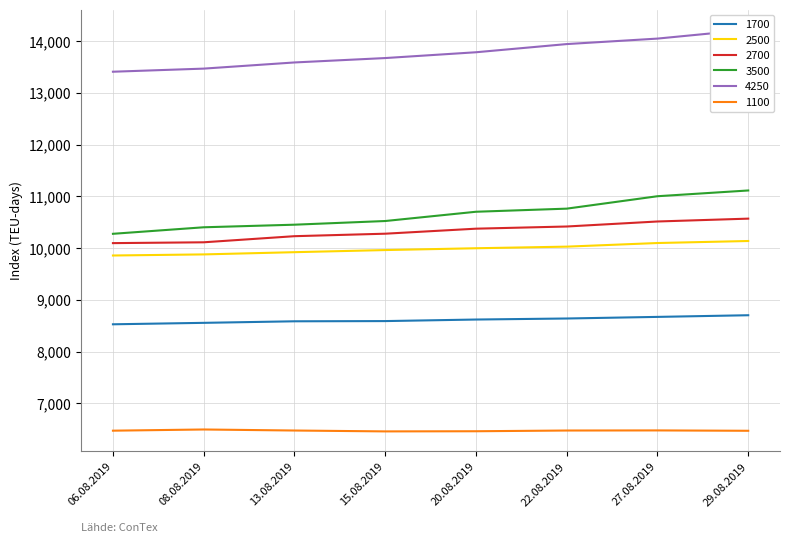

The value of 2700 at 13.08.2019 is 10232. True or false?

True